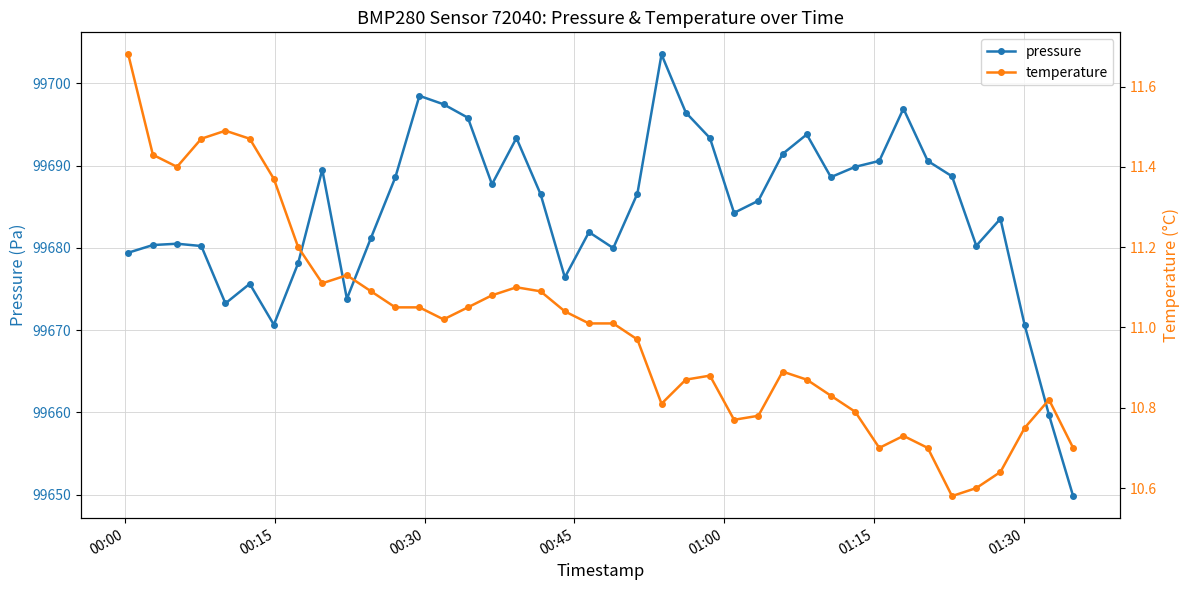

True or false: pressure has more than 1 interior local peaks.

True